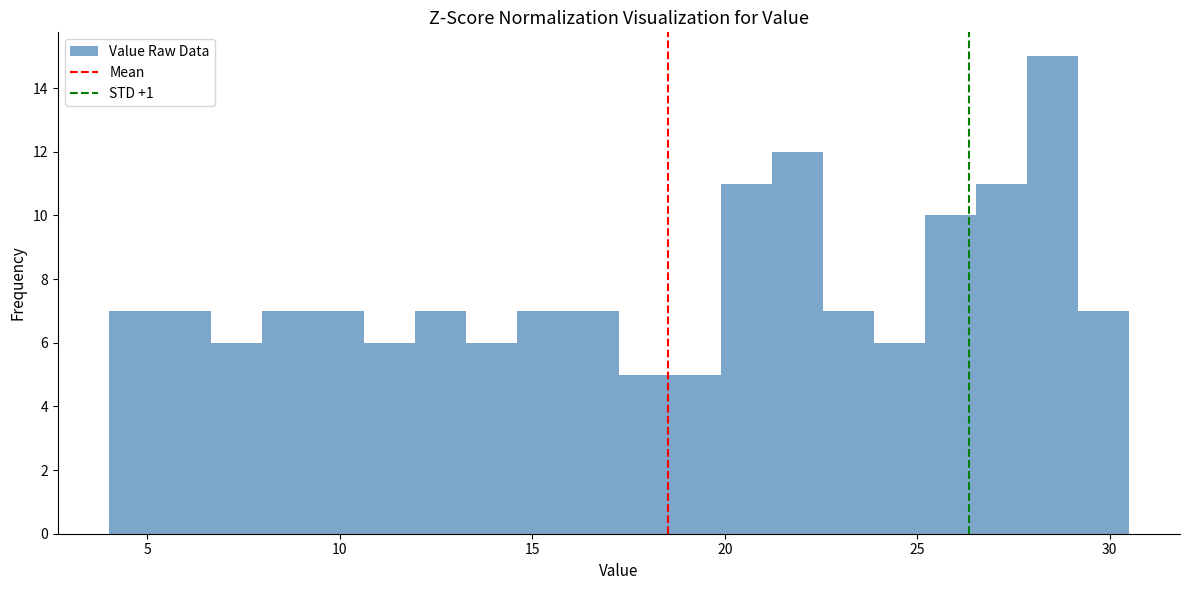

Around what value on the x-axis is the tallest bar? Give the approximate position of its centre, as read against the axis.

28.5